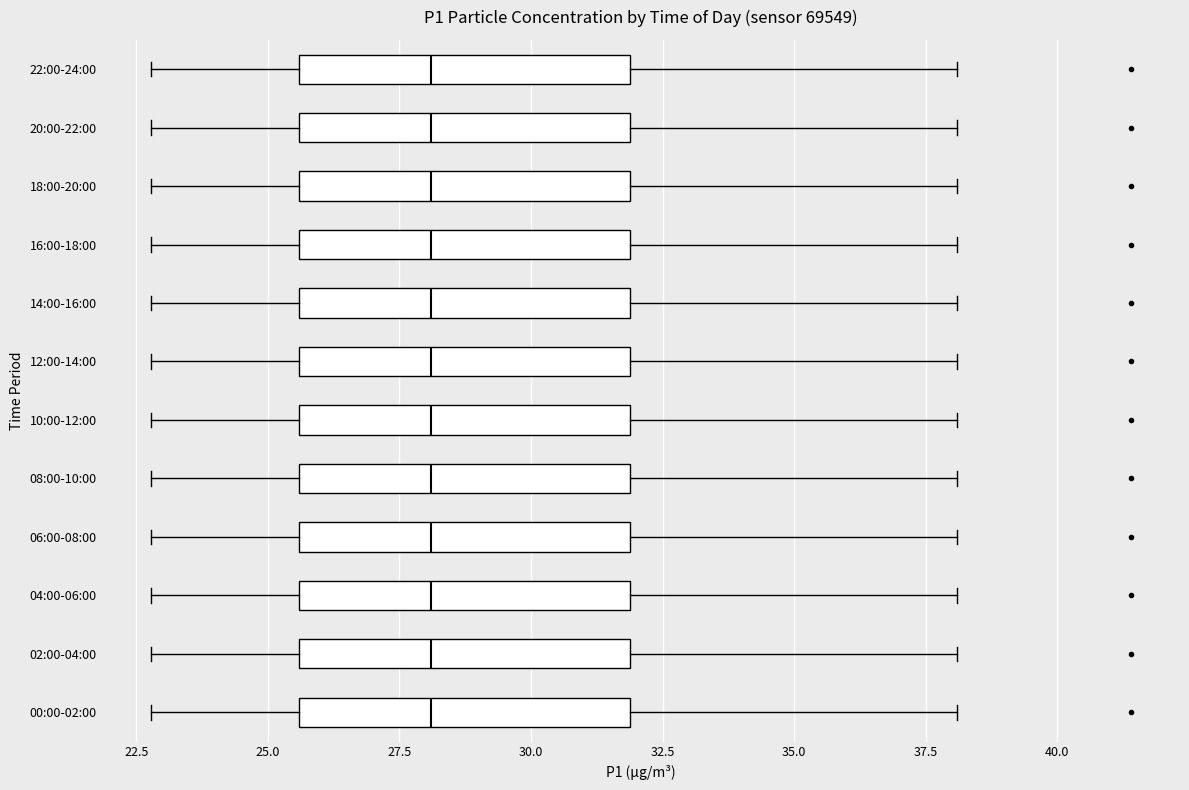

Where is the left edge of the box for 02:00-04:00 on the x-axis? The values are not printed on the chart, so give them approximately, as read against the axis.

25.5